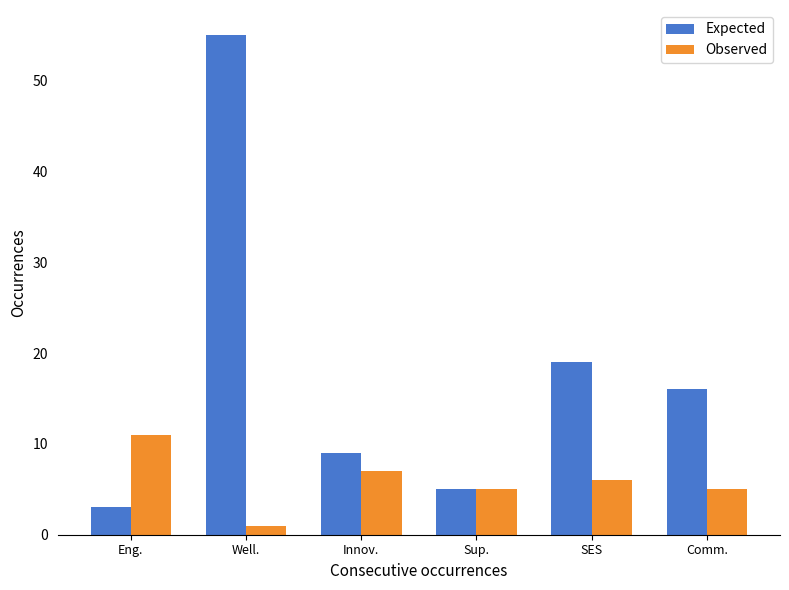

The value of Expected at SES is 25. True or false?

False